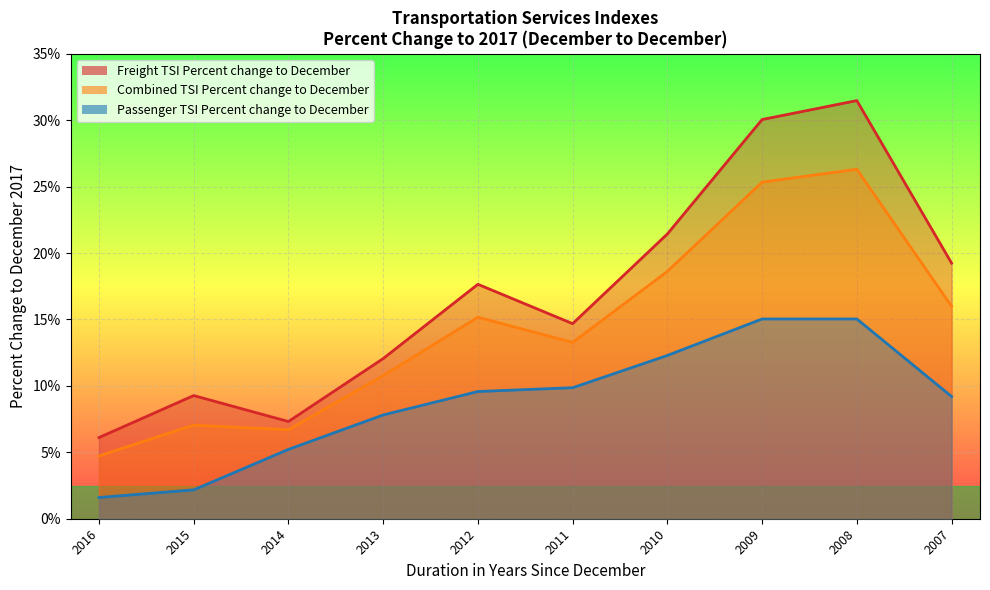

The Passenger TSI Percent change to December series shows 9.0 at 2009. True or false?

False